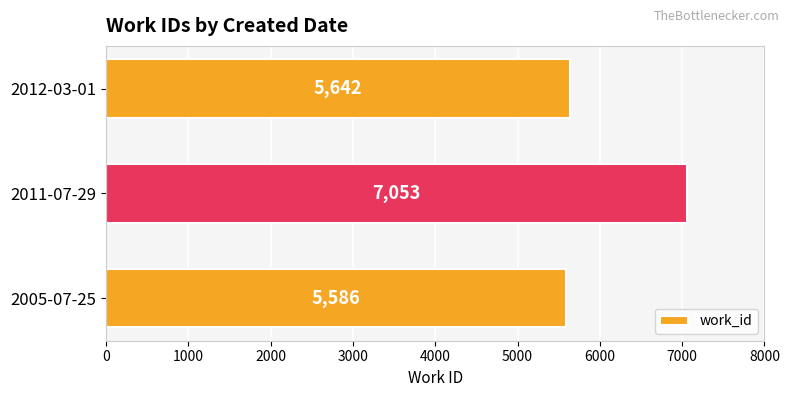

What is the average value?

6094